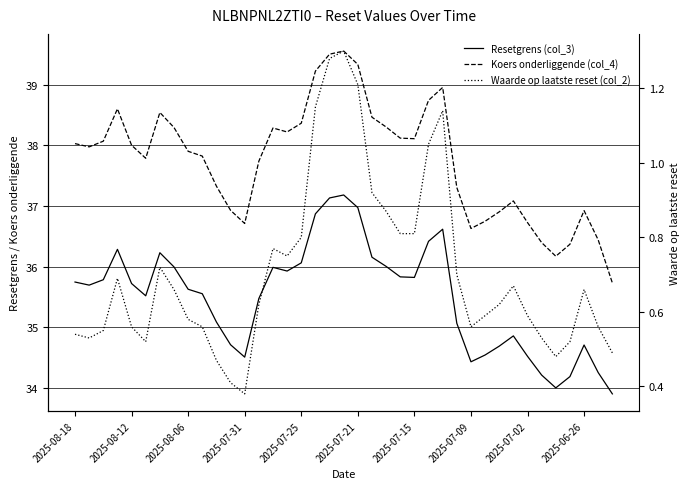

What is the sum of all Resetgrens (col_3) values?

1384.3